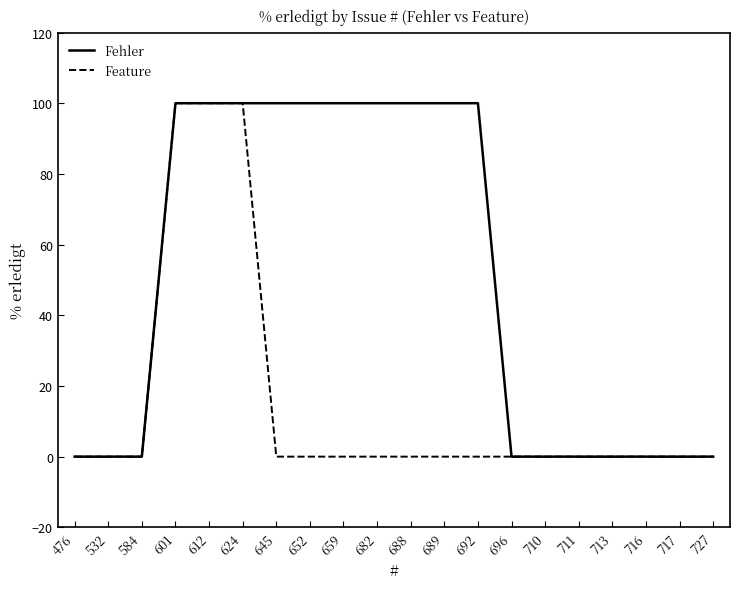

Which series has the largest total across all categories?

Fehler